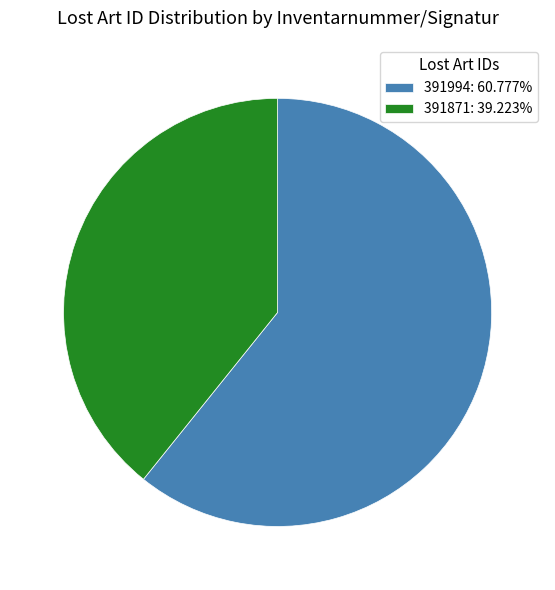

Do 391871: 39.223% and 391994: 60.777% together represent more than half of the pie?

Yes